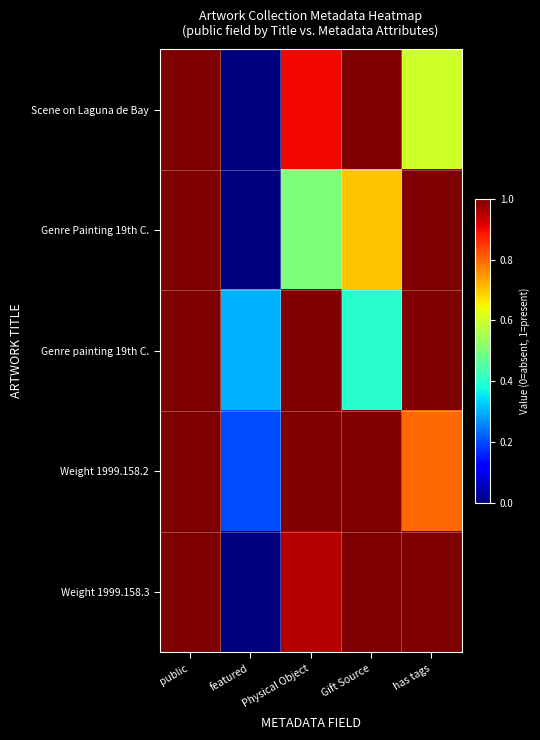

What is the total value across all series at has tags?

4.4